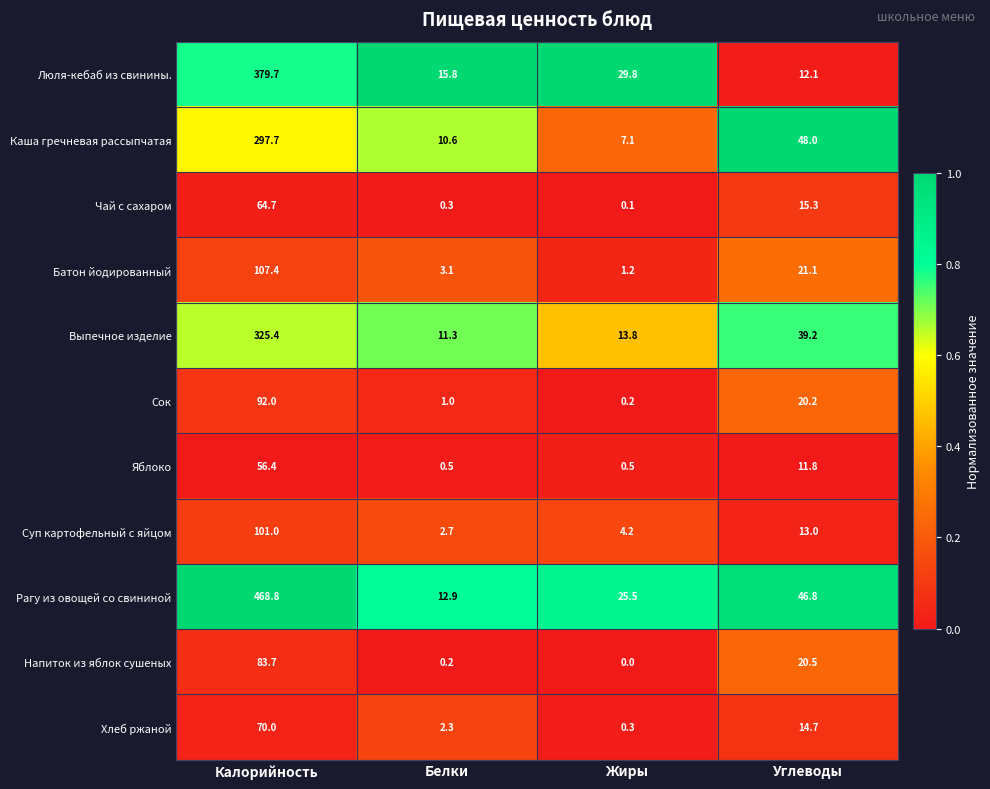

The value of Батон йодированный at Калорийность is 107.4. True or false?

True